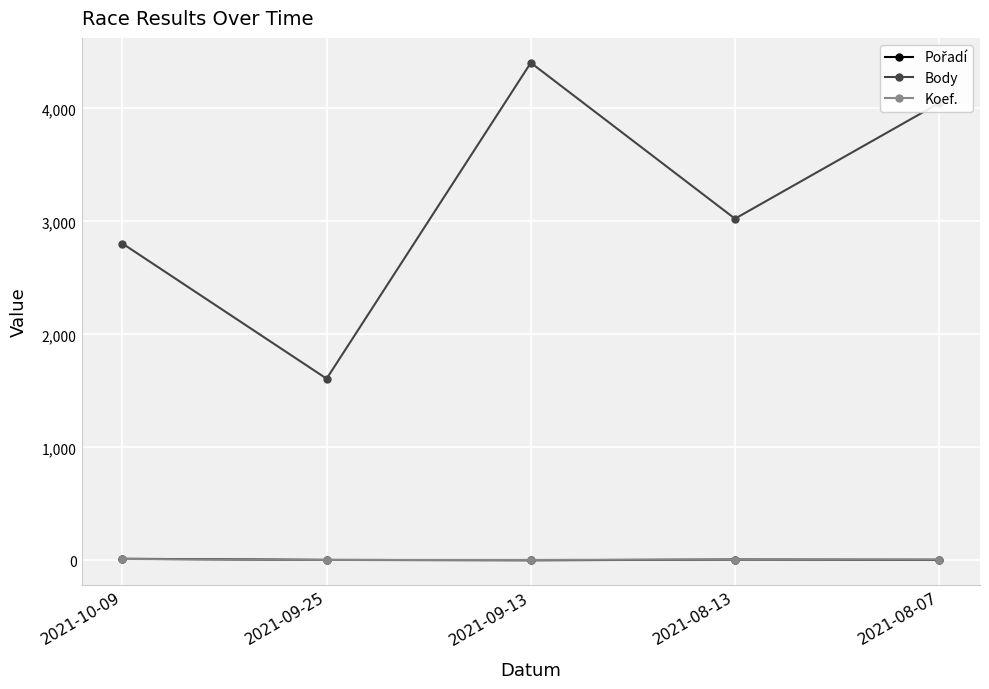

True or false: Koef. and Body intersect in this chart.

False